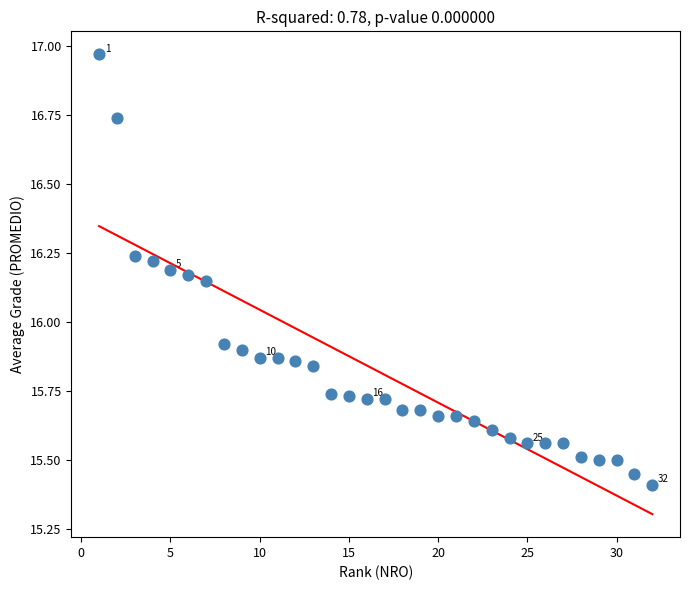

What is the range of Y values (max minus min)?

1.6